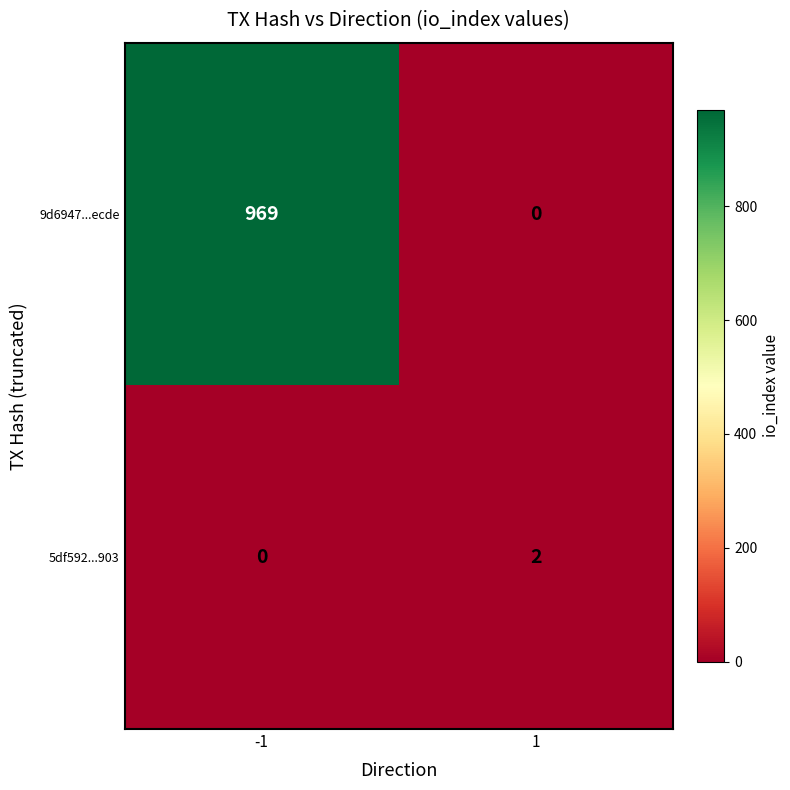

Rank the series by their maximum value, from lowest to highest.

5df592...903, 9d6947...ecde